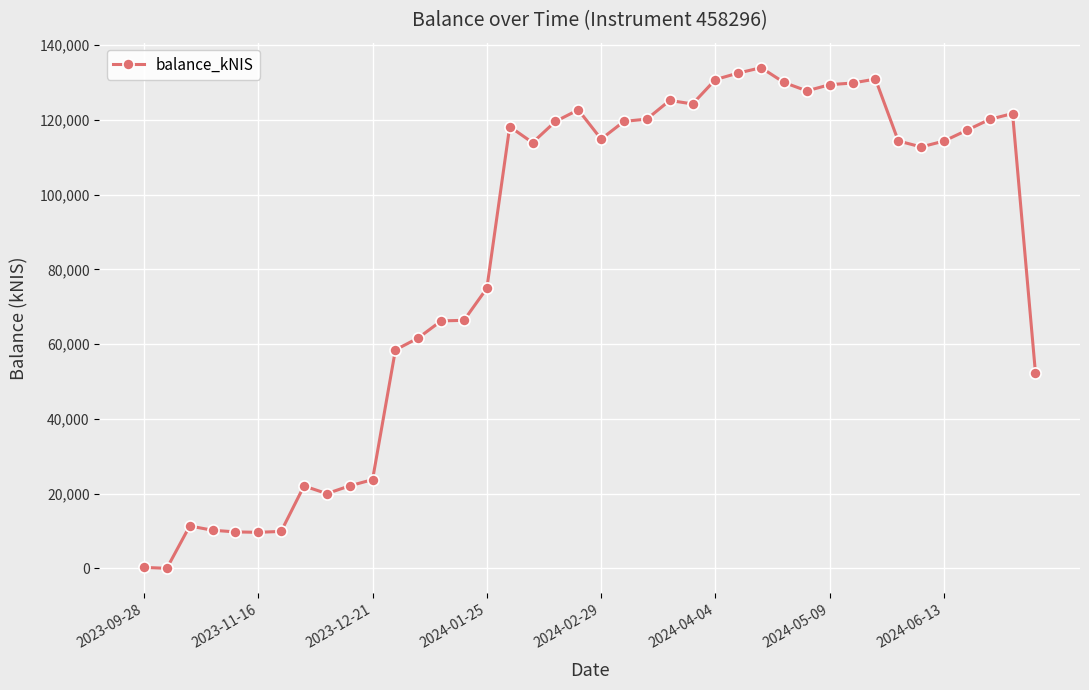

What is the difference between the maximum and second lowest values?

133704.0